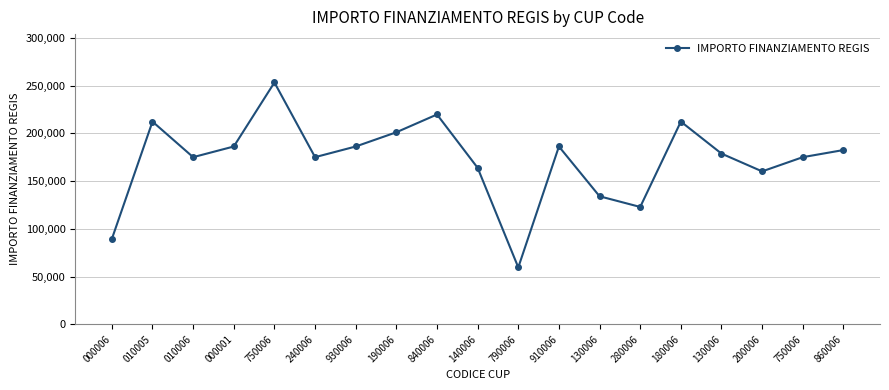

How many interior local peaks (higher than both neighbors) does the data have?

5